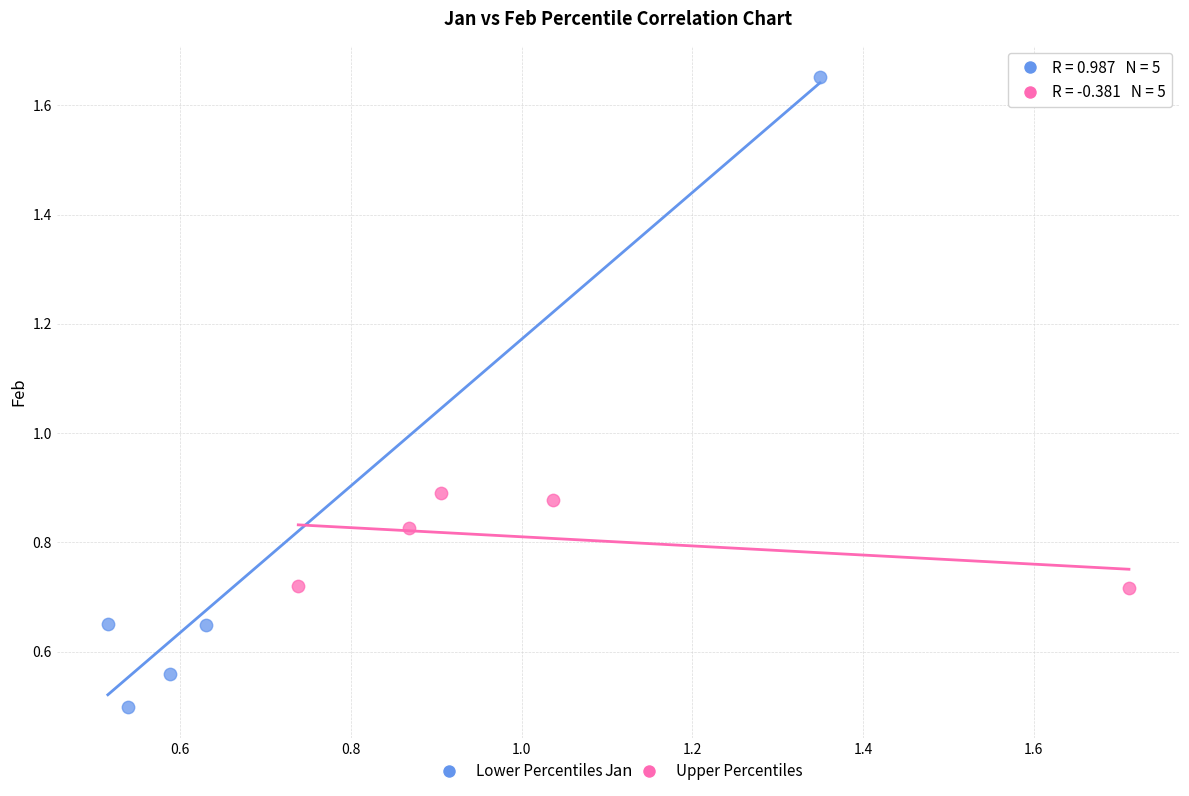

Which series contains the lowest Y value?

Lower Percentiles